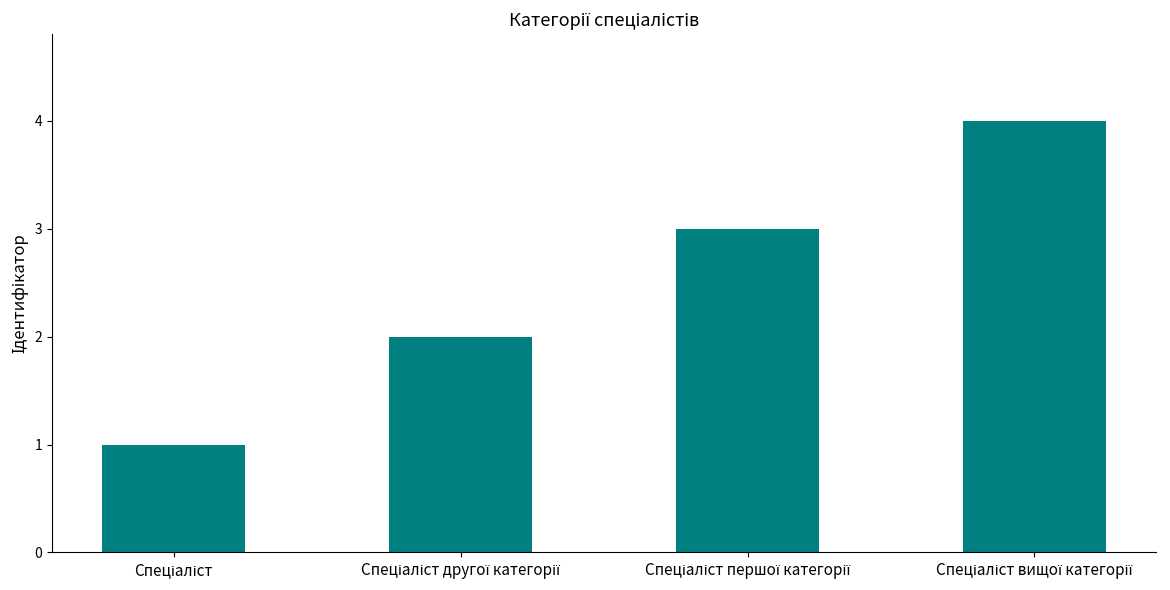

What is the greatest value displayed?

4